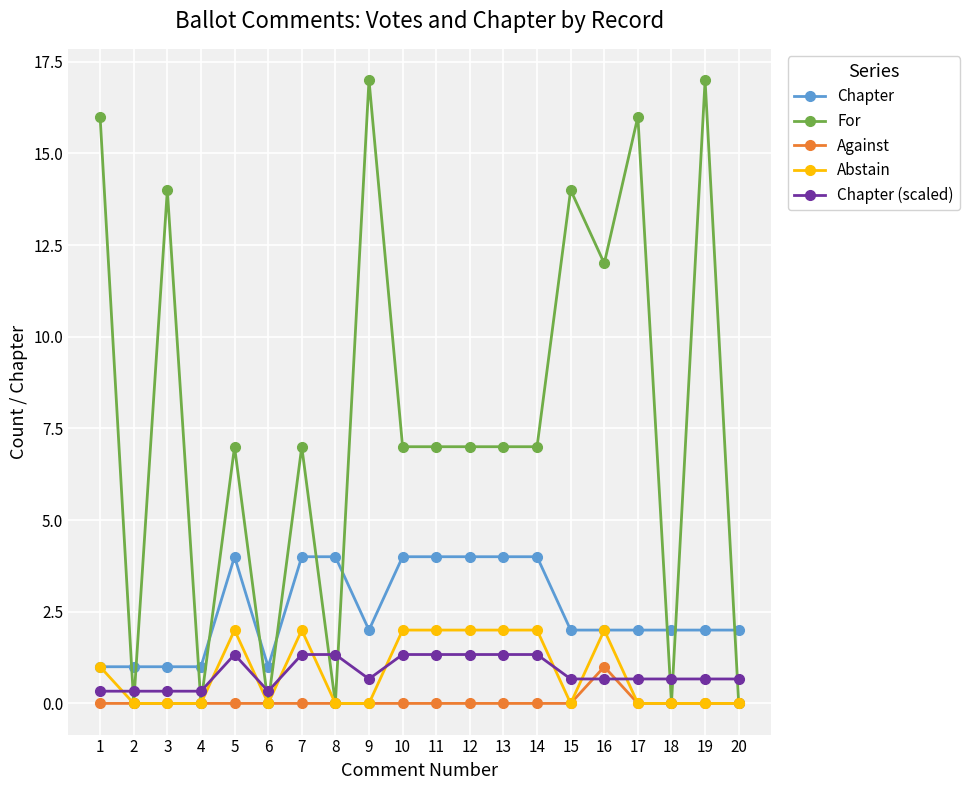

Reading left to right, transcribe all the data shown in this chart.

Chapter: 1.0	1.0	1.0	1.0	4.0	1.0	4.0	4.0	2.0	4.0	4.0	4.0	4.0	4.0	2.0	2.0	2.0	2.0	2.0	2.0
For: 16.0	0.0	14.0	0.0	7.0	0.0	7.0	0.0	17.0	7.0	7.0	7.0	7.0	7.0	14.0	12.0	16.0	0.0	17.0	0.0
Against: 0.0	0.0	0.0	0.0	0.0	0.0	0.0	0.0	0.0	0.0	0.0	0.0	0.0	0.0	0.0	1.0	0.0	0.0	0.0	0.0
Abstain: 1.0	0.0	0.0	0.0	2.0	0.0	2.0	0.0	0.0	2.0	2.0	2.0	2.0	2.0	0.0	2.0	0.0	0.0	0.0	0.0
Chapter (scaled): 0.3	0.3	0.3	0.3	1.3	0.3	1.3	1.3	0.7	1.3	1.3	1.3	1.3	1.3	0.7	0.7	0.7	0.7	0.7	0.7